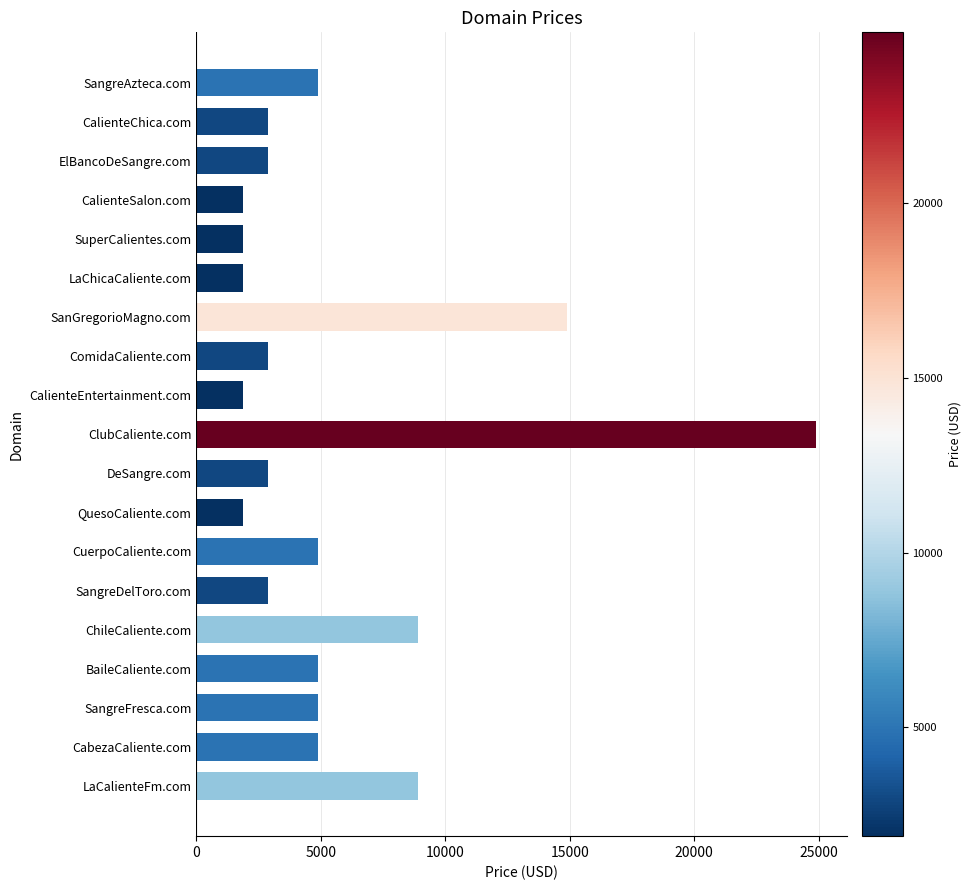

What is the maximum value shown in the chart?

24888